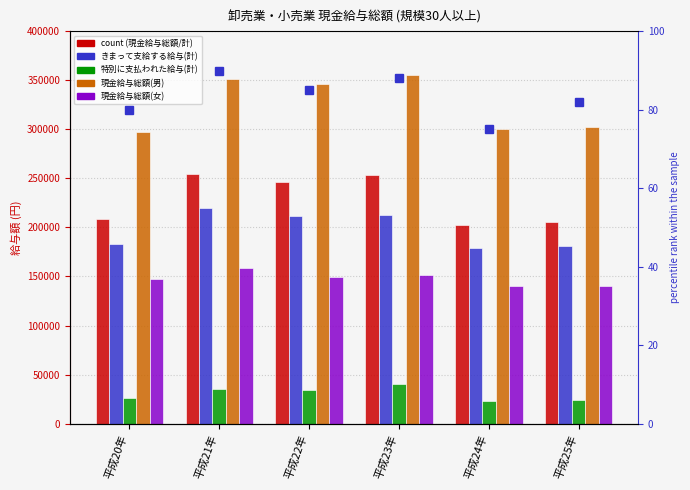

Between 平成22年 and 平成23年, which is larger?

平成23年